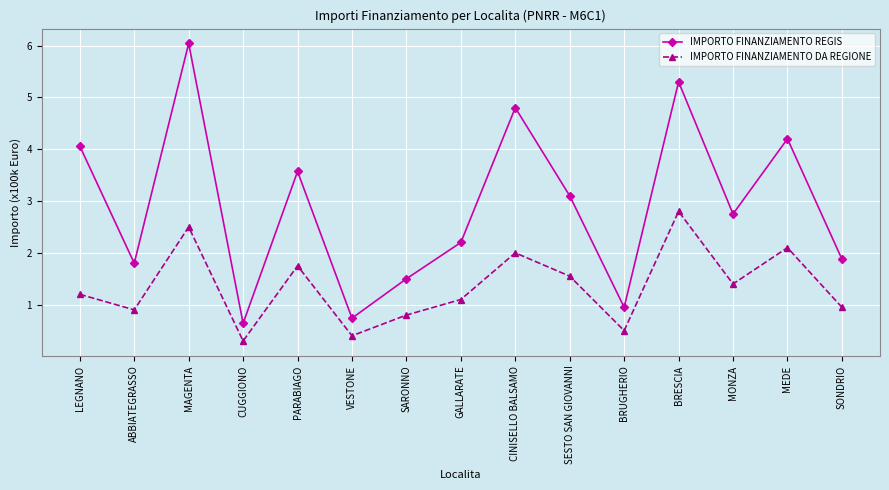

What is the sum of the IMPORTO FINANZIAMENTO REGIS values at BRESCIA and LEGNANO?

9.4